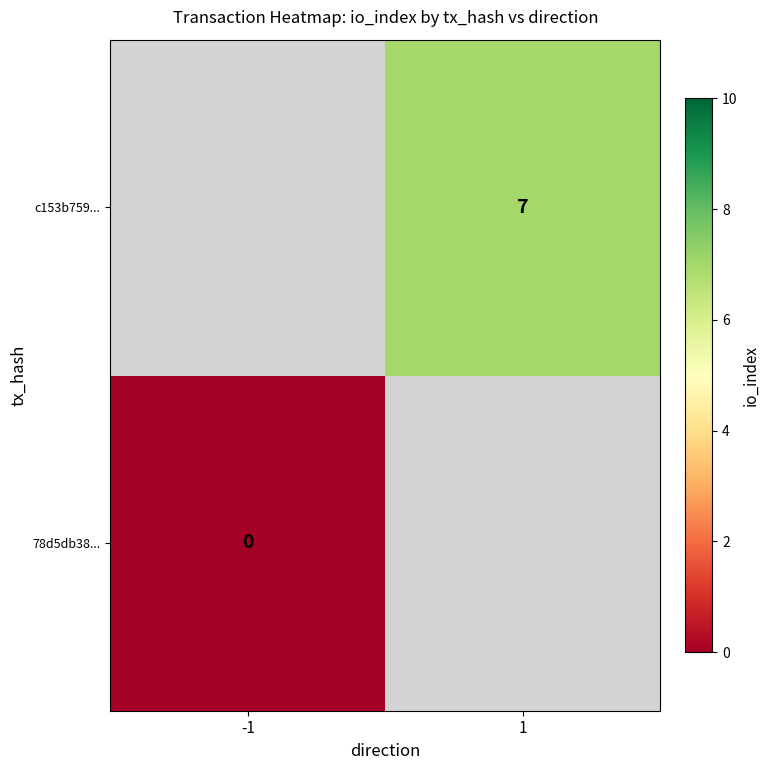

Between -1 and 1, which is larger?

1